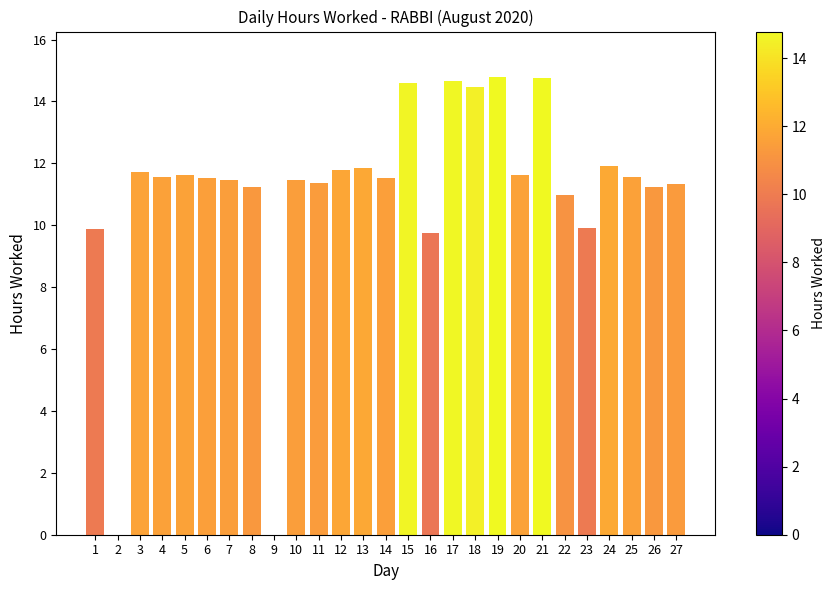

Is it true that the value at 20 is 17.8?

False